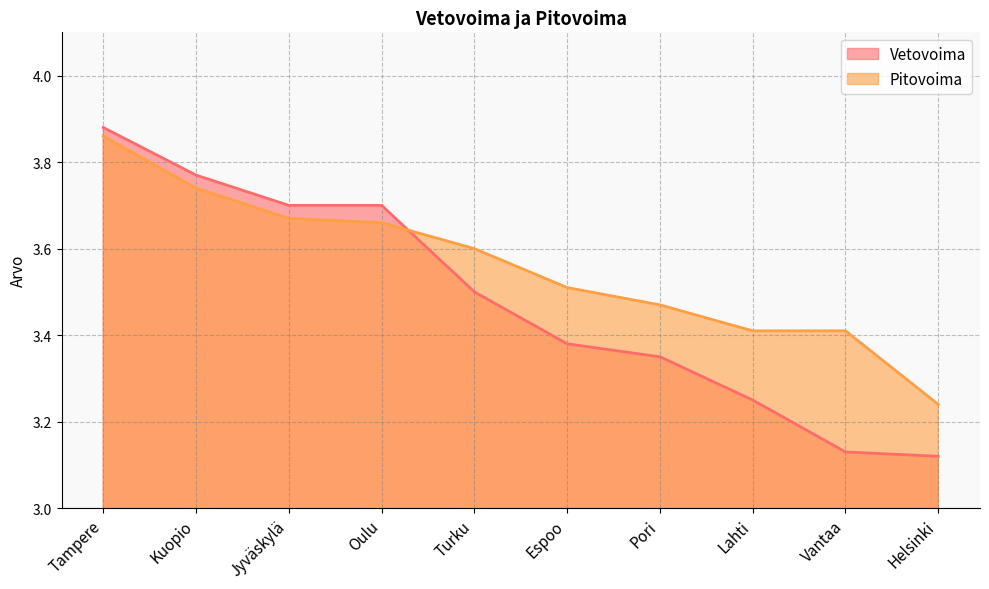

Is the value of Vetovoima at Espoo greater than the value of Pitovoima at Jyväskylä?

No